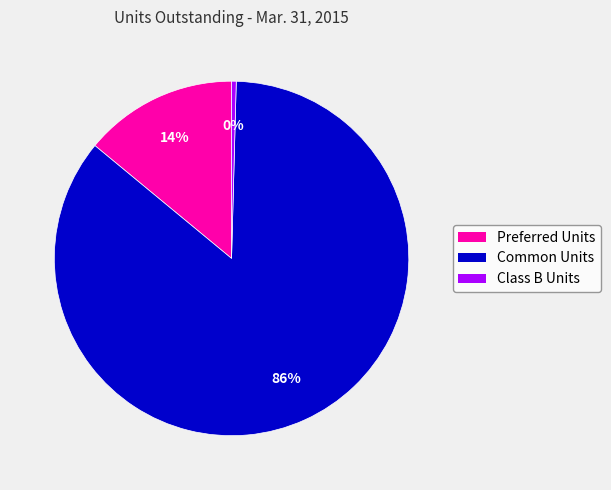

How many slices are in this pie chart?

3